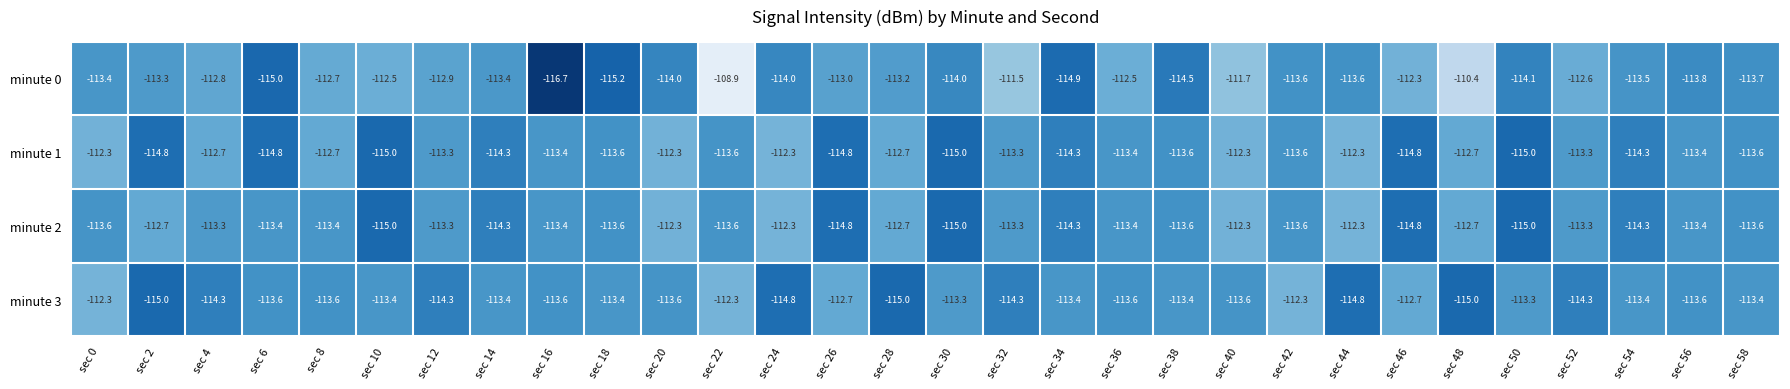

Is the value of minute 3 at sec 4 greater than the value of minute 1 at sec 12?

No